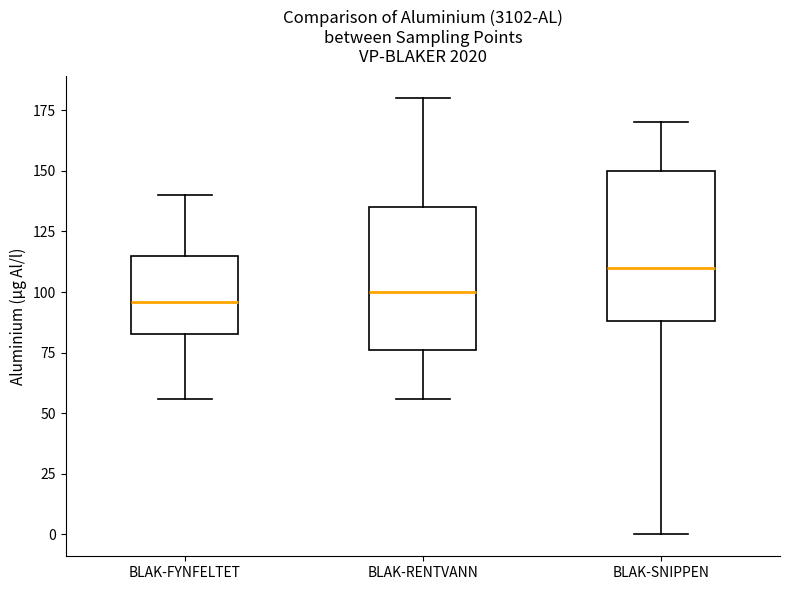

Which box has the highest median line?

BLAK-SNIPPEN